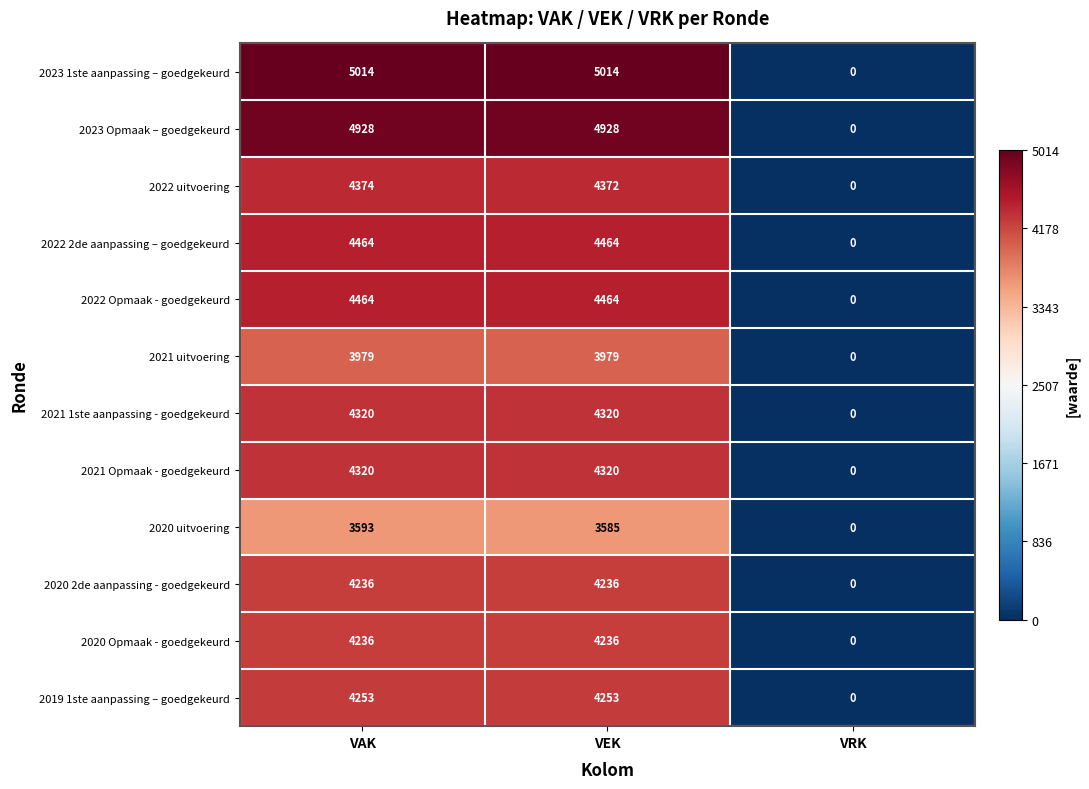

What is the difference between the maximum and minimum values in the 2021 Opmaak - goedgekeurd series?

4320